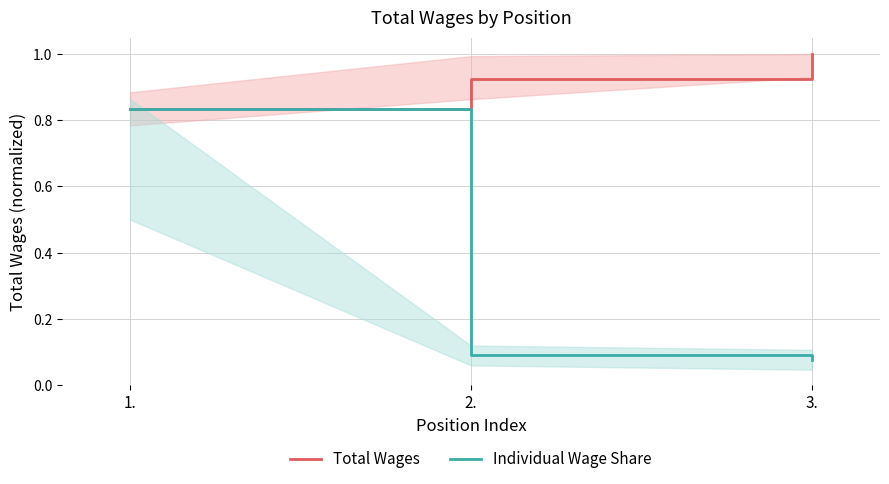

What is the value of the Individual Wage Share point at the 3rd from the left?

0.1